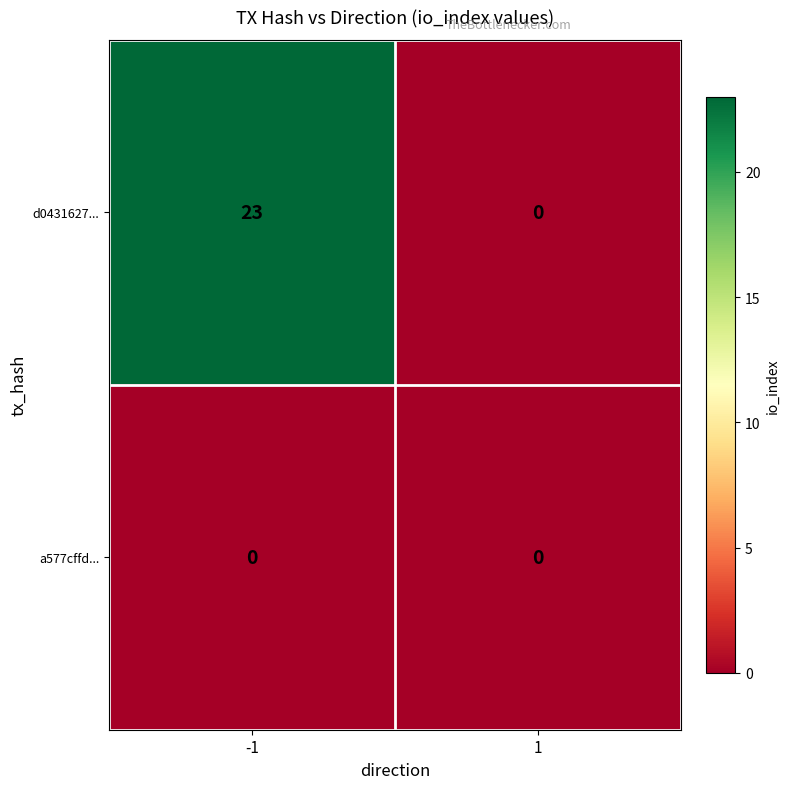

Between -1 and 1, which series saw the biggest shift?

d0431627...